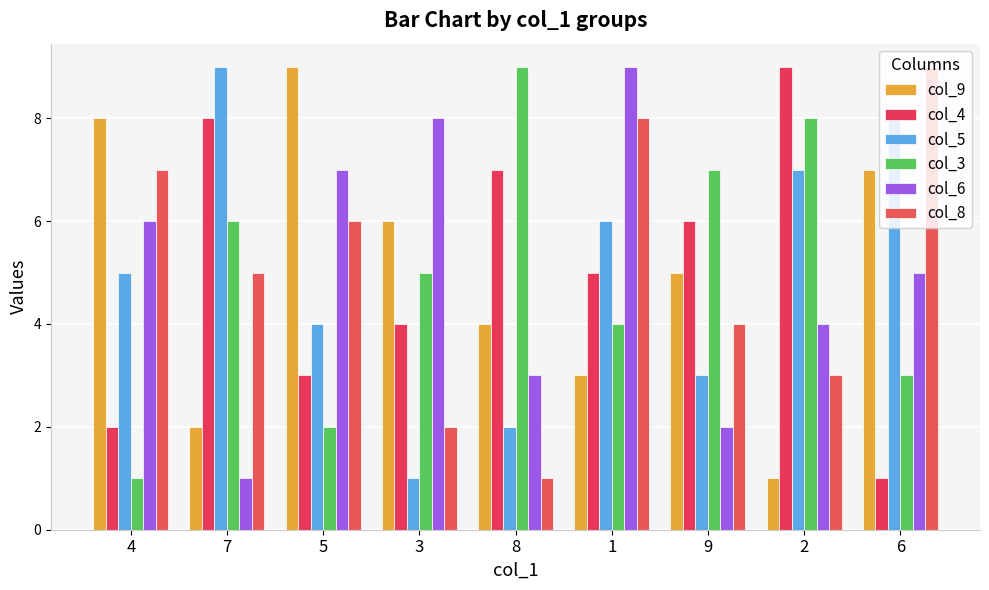

Is it true that col_6 equals 12 at 3?

False